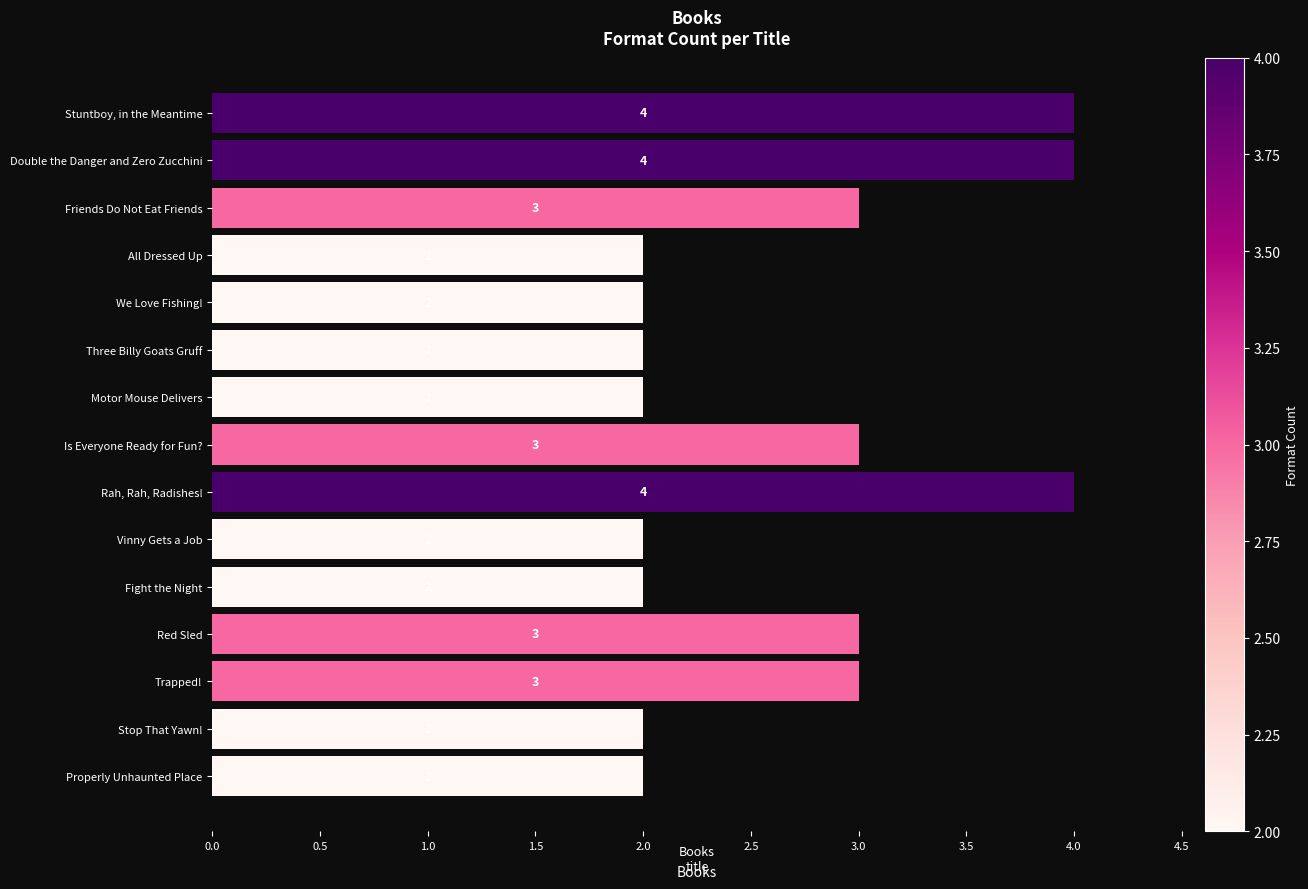

Reading top to bottom, transcribe all the data shown in this chart.

Stuntboy, in the Meantime=4	Double the Danger and Zero Zucchini=4	Friends Do Not Eat Friends=3	All Dressed Up=2	We Love Fishing!=2	Three Billy Goats Gruff=2	Motor Mouse Delivers=2	Is Everyone Ready for Fun?=3	Rah, Rah, Radishes!=4	Vinny Gets a Job=2	Fight the Night=2	Red Sled=3	Trapped!=3	Stop That Yawn!=2	Properly Unhaunted Place=2